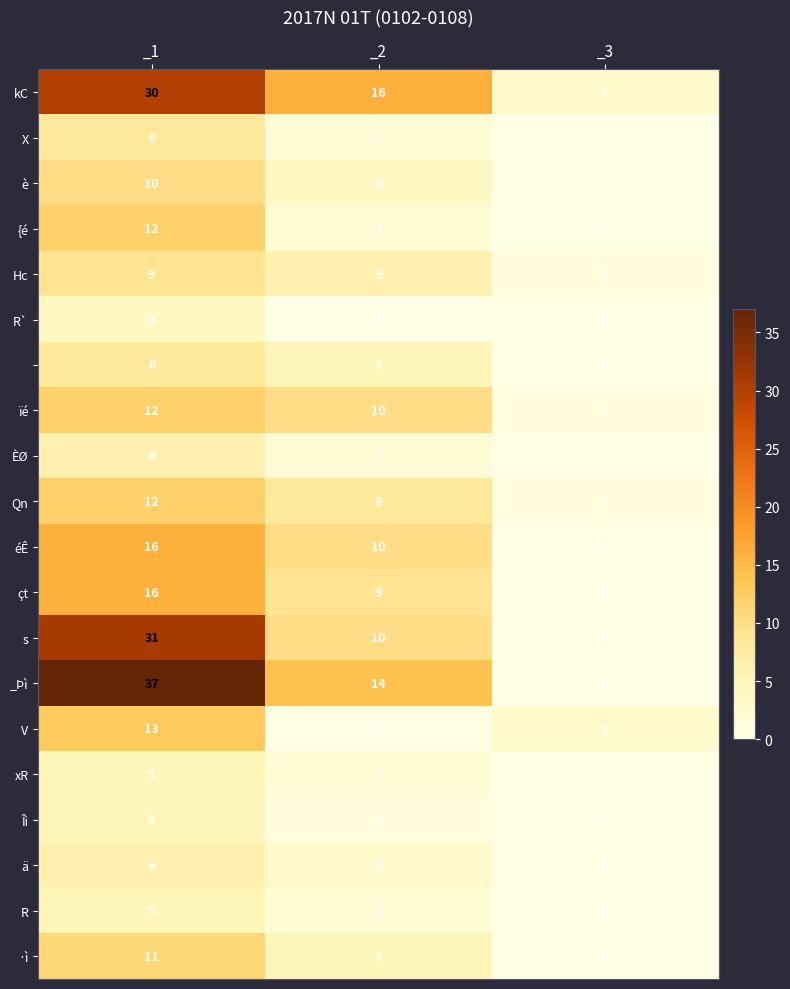

What is the spread (max minus min) of values at _2?

16